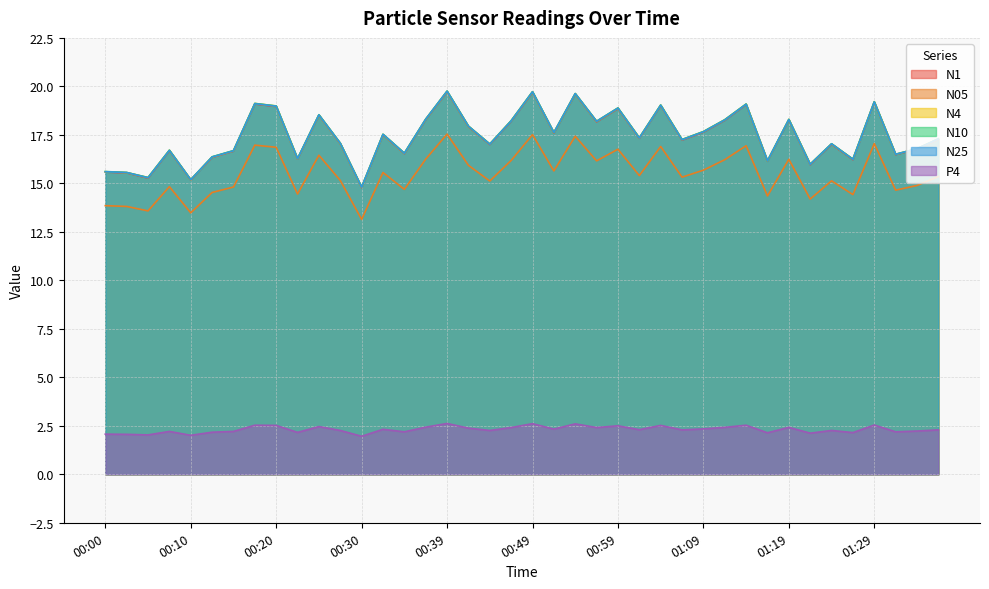

What is the label of the 6th point from the left?

00:12